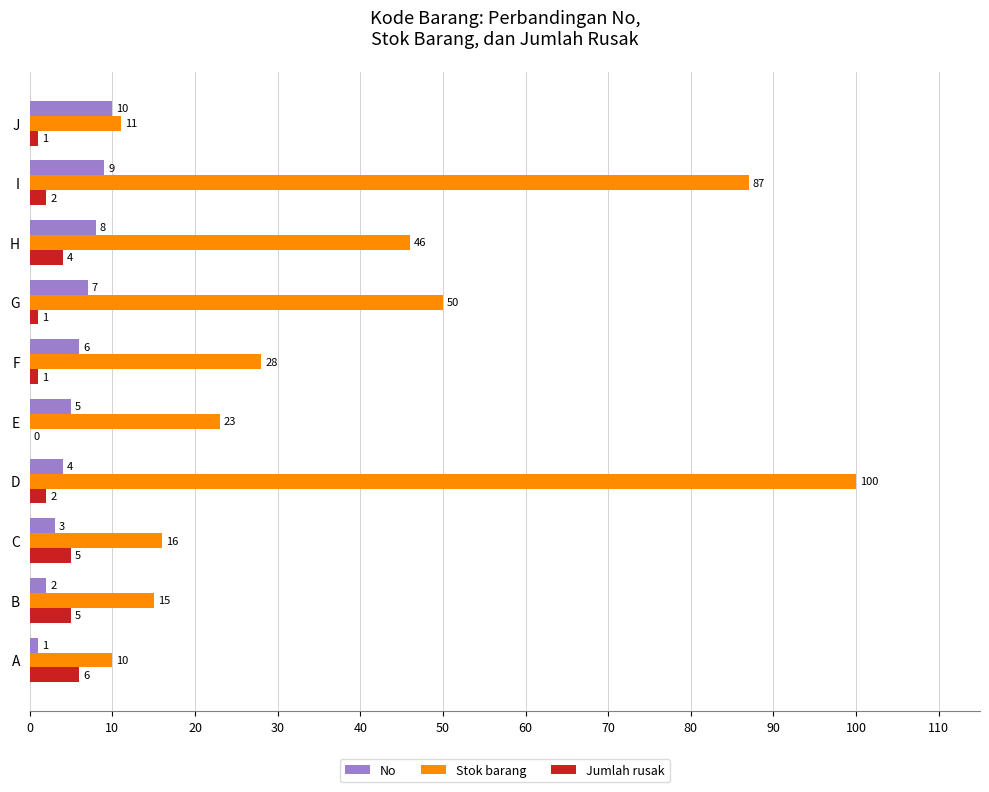

Which series changed the most between D and J?

Stok barang